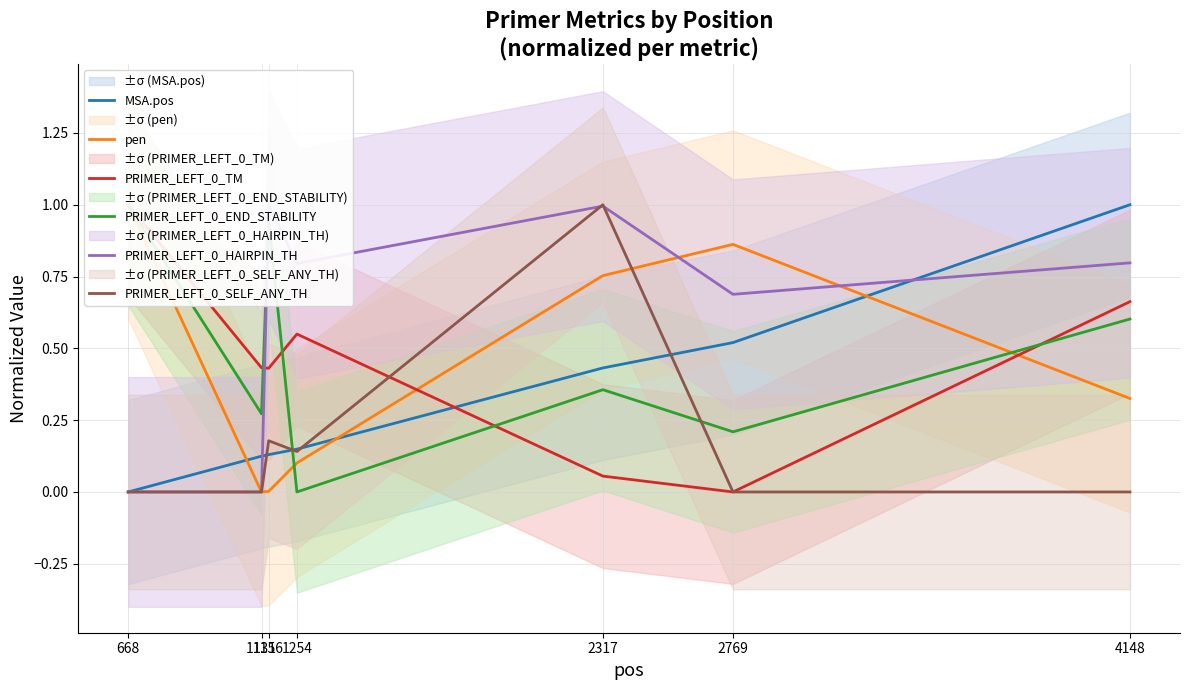

Where is MSA.pos nearest to the value 0?

668